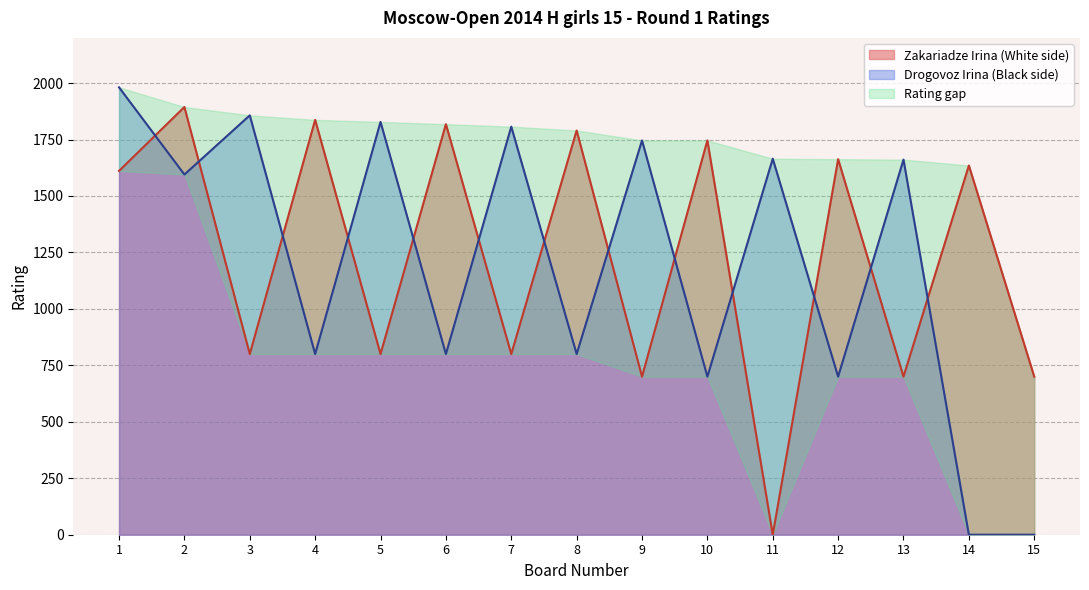

What is the maximum value for Zakariadze Irina (White side)?

1894